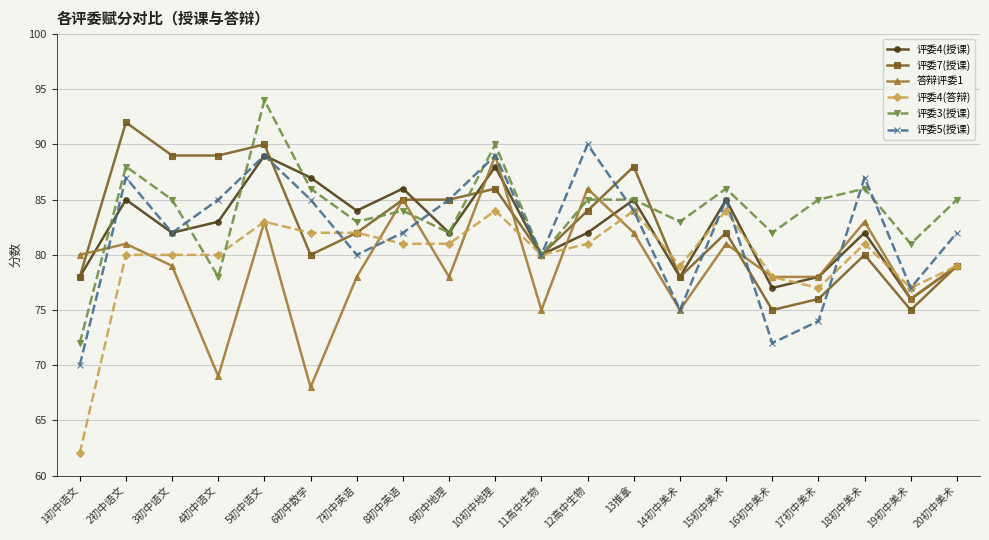

What position from the right is 11高中生物?

10